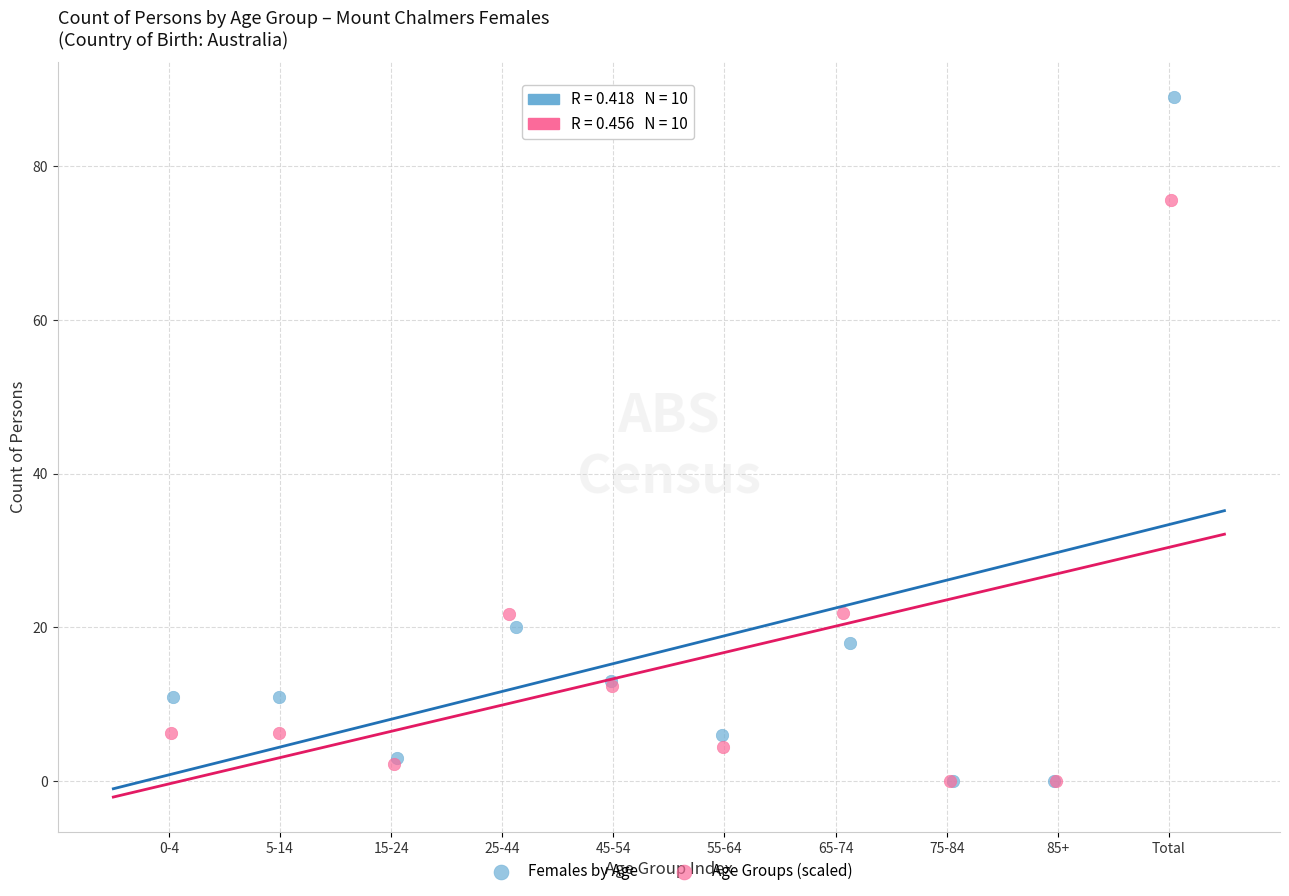

Which series contains the highest Y value?

Females by Age